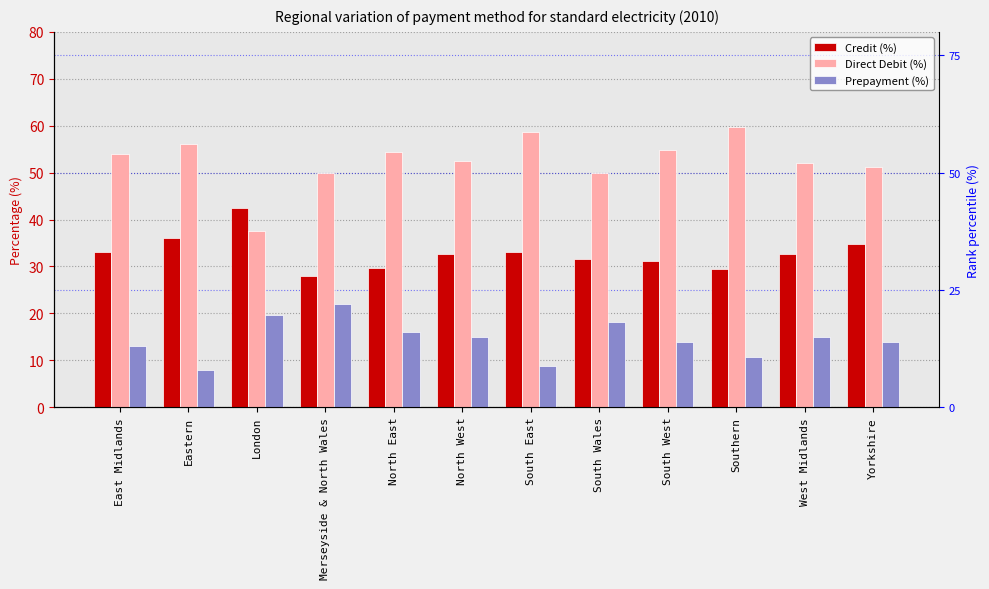

How many bars are there in total?

36